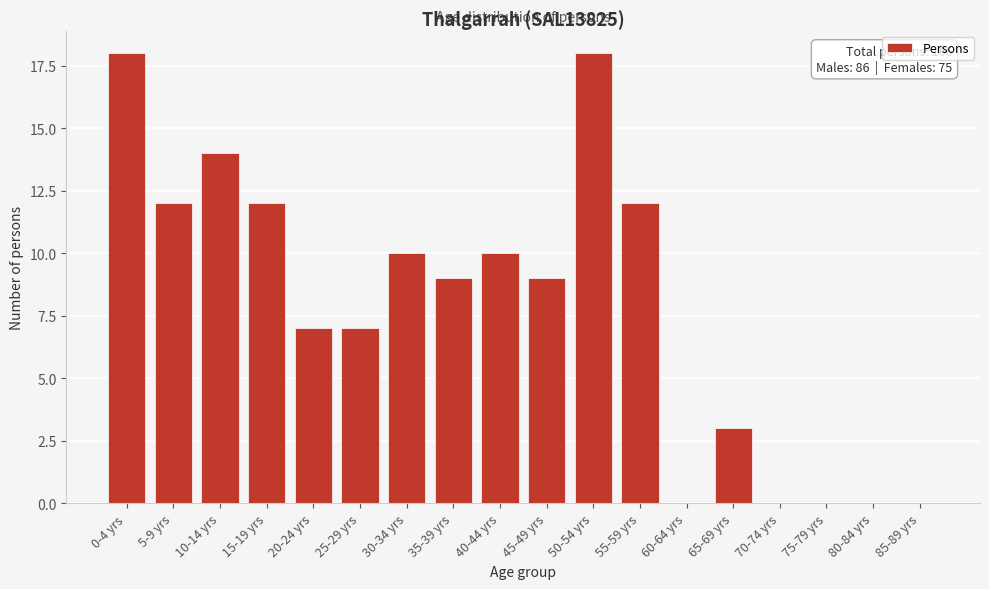

Reading left to right, transcribe all the data shown in this chart.

0-4 yrs=18	5-9 yrs=12	10-14 yrs=14	15-19 yrs=12	20-24 yrs=7	25-29 yrs=7	30-34 yrs=10	35-39 yrs=9	40-44 yrs=10	45-49 yrs=9	50-54 yrs=18	55-59 yrs=12	60-64 yrs=0	65-69 yrs=3	70-74 yrs=0	75-79 yrs=0	80-84 yrs=0	85-89 yrs=0